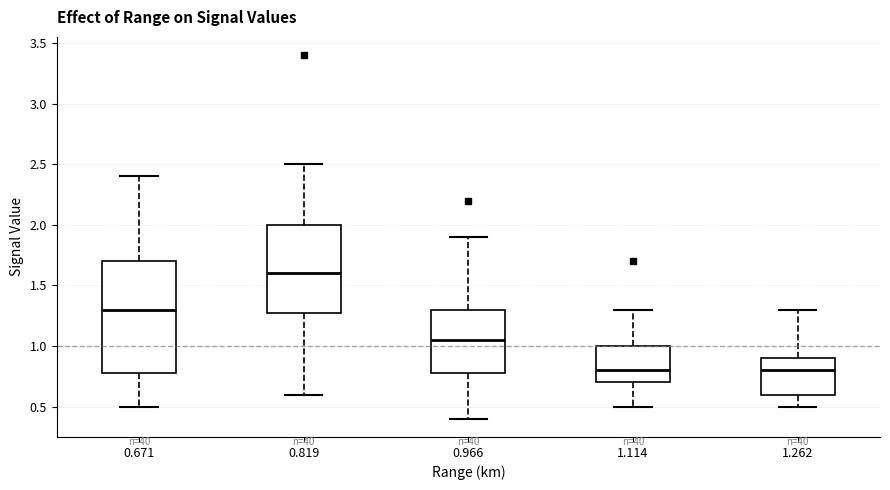

Where does the lower whisker of the box at x = 1.114 end on the y-axis? The values are not printed on the chart, so give them approximately, as read against the axis.

0.50